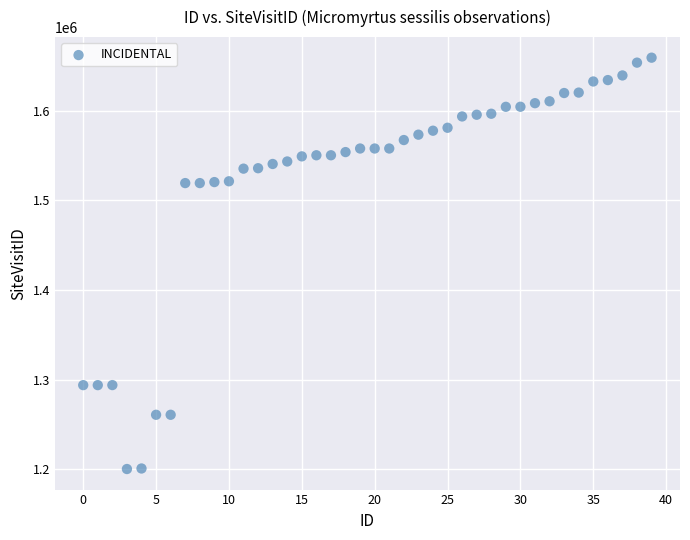

What is the range of Y values (max minus min)?

458963